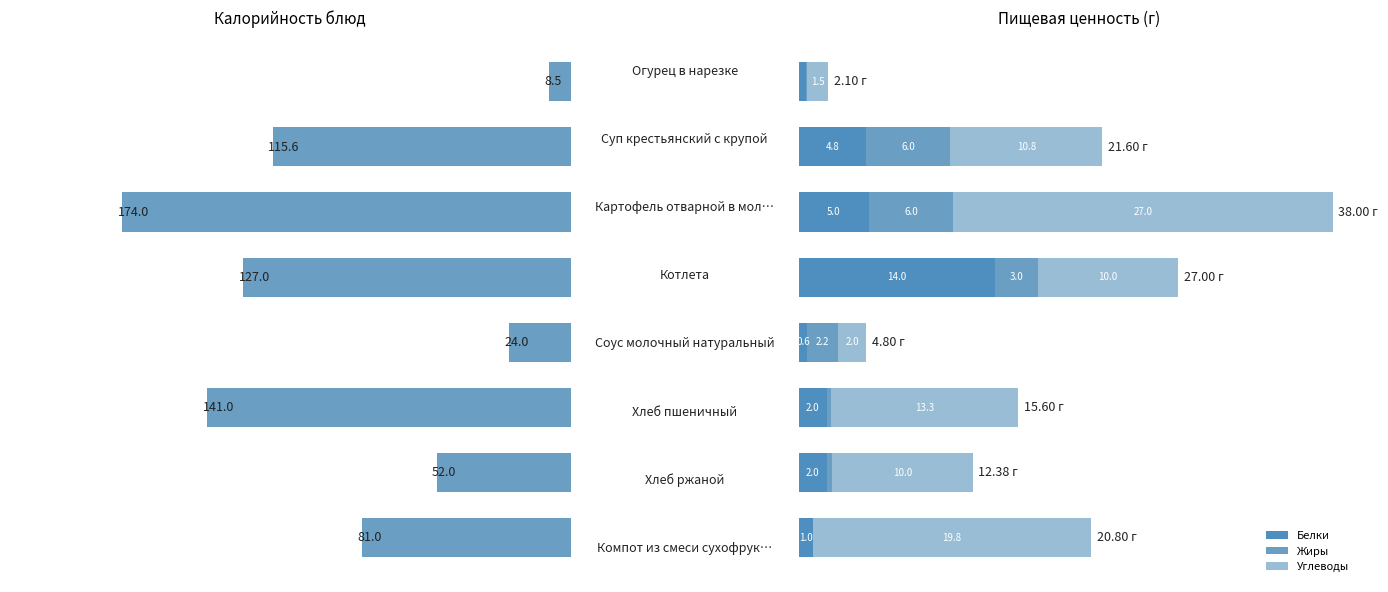

What is the difference between the maximum and minimum values in the Углеводы series?

25.5